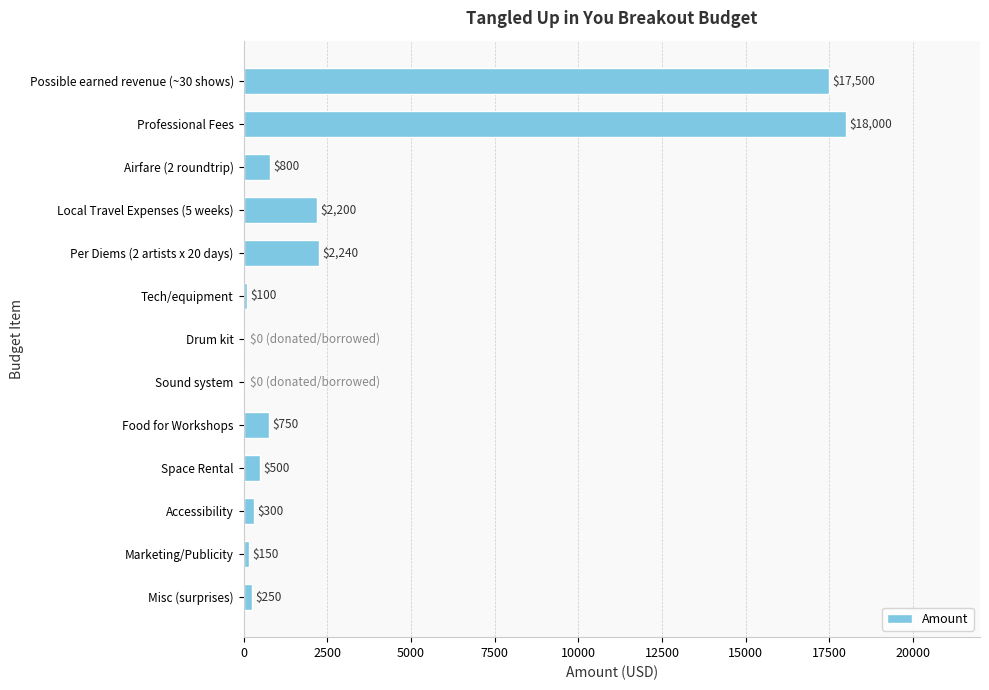

The value at Drum kit is 0. True or false?

True